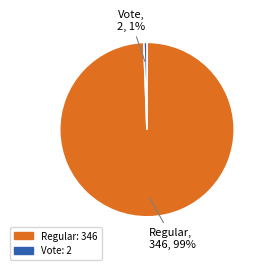

Which category accounts for the majority?

Regular